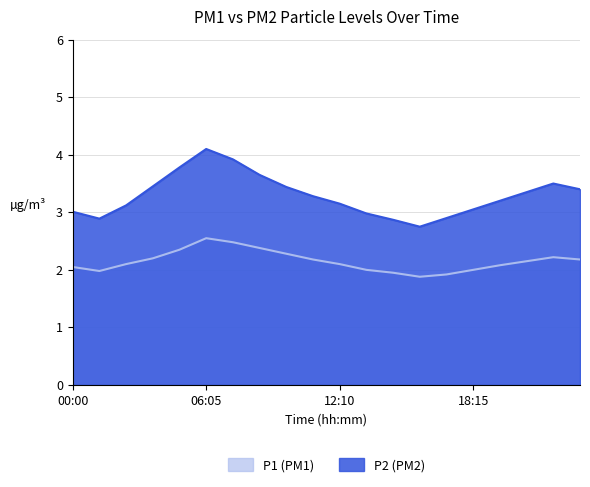

At which category does the chart reach its peak across all series?

06:05